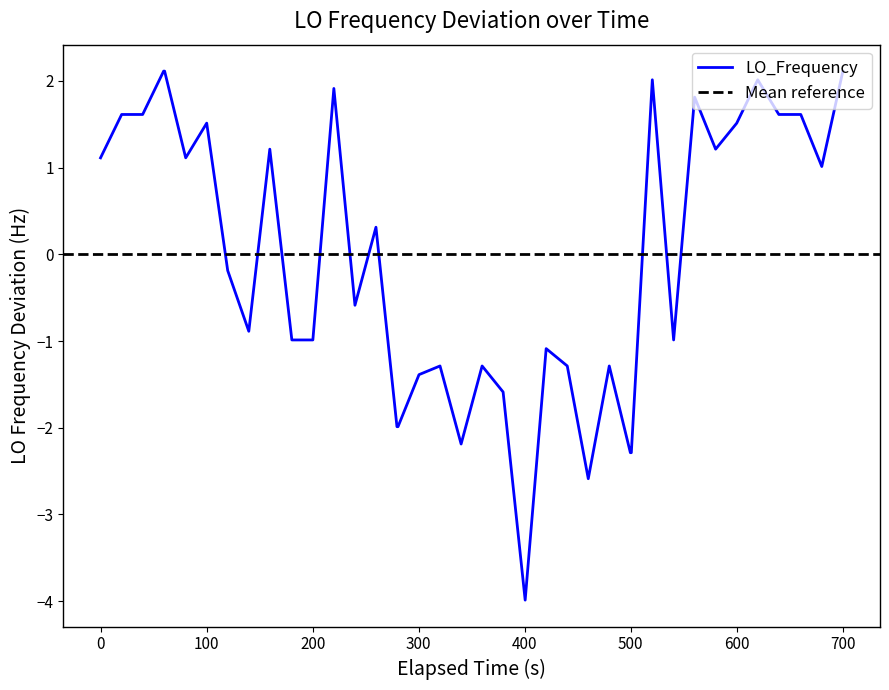

What is the minimum value for LO_Frequency?

-4.0